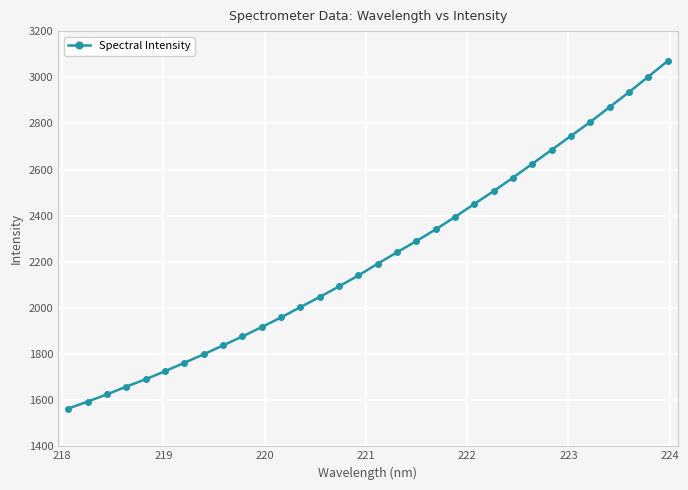

What is the difference between the second highest and second lowest values?

1408.4